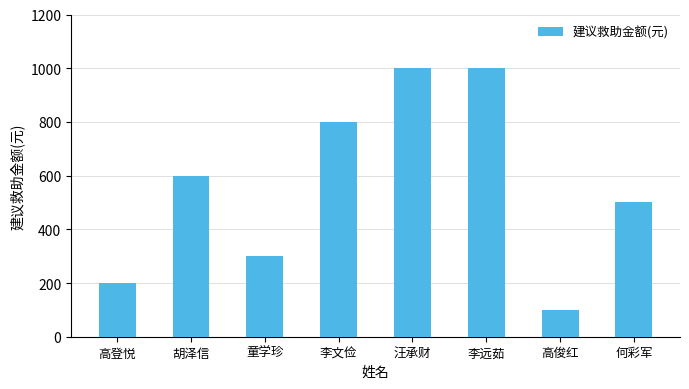

What is the sum of all values?

4500